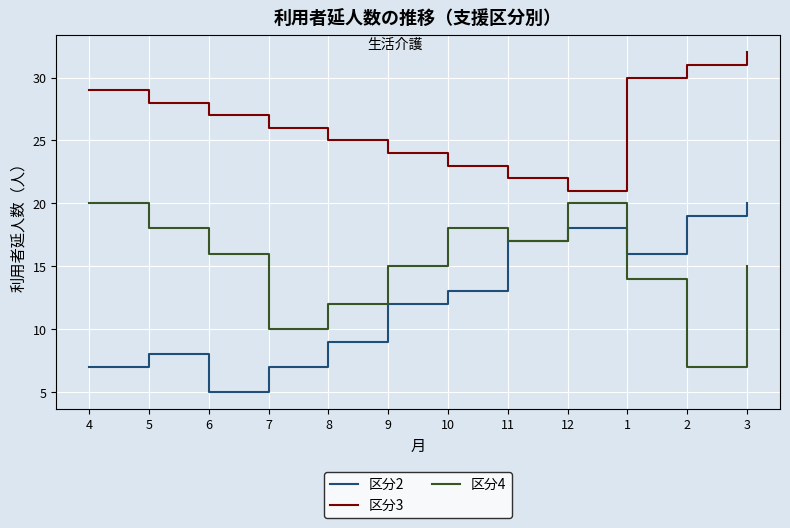

Which label corresponds to the smallest value in the chart?

6